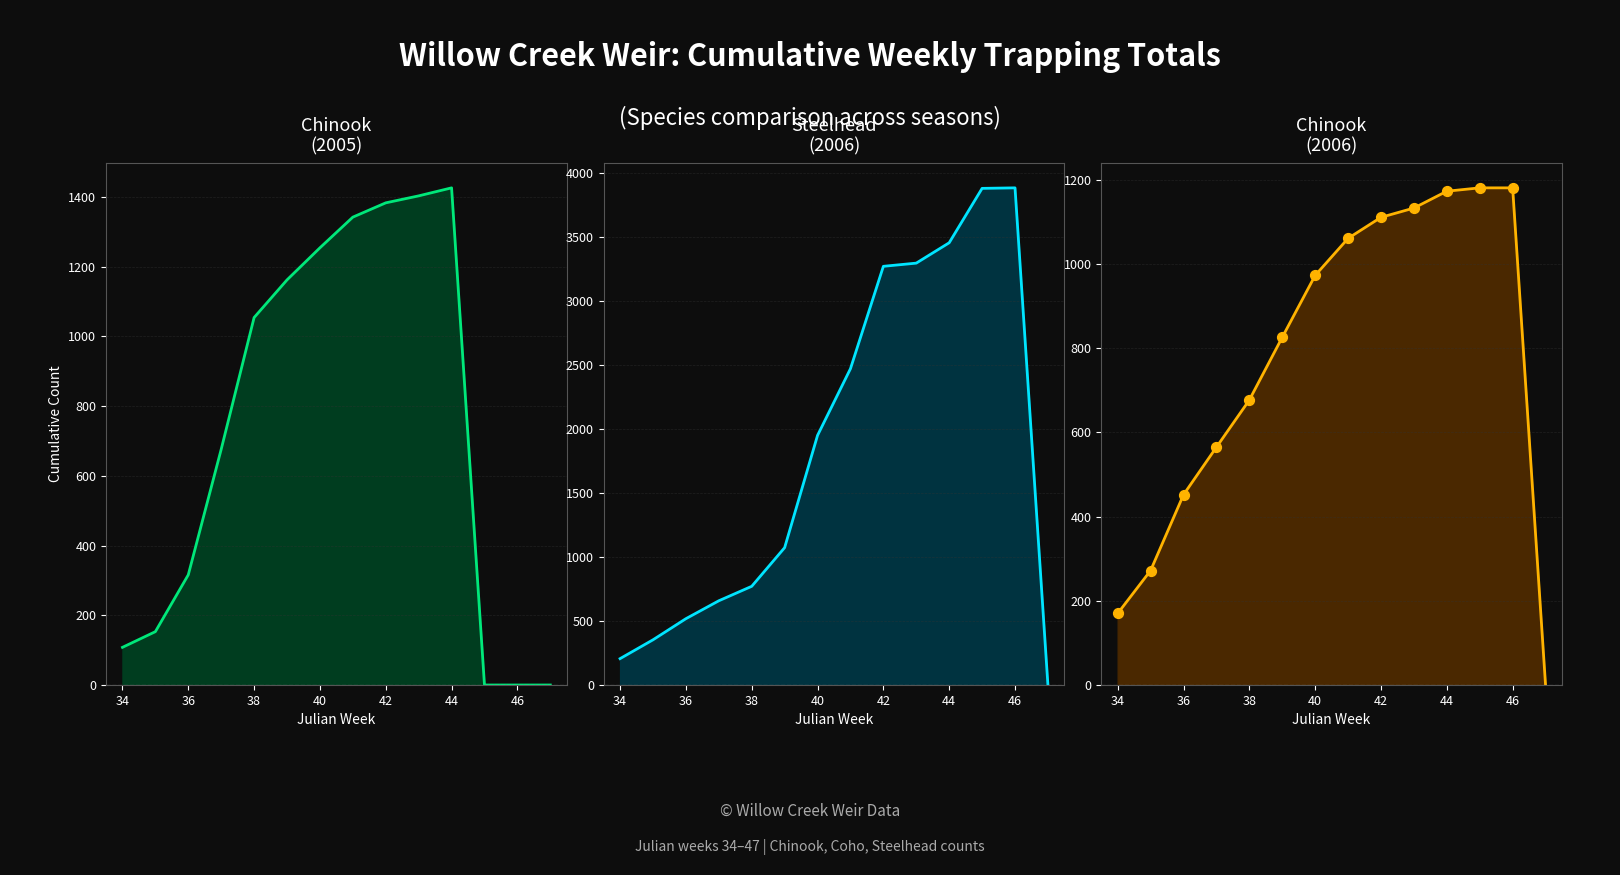

At how many categories does at least one series exceed 2464?

6